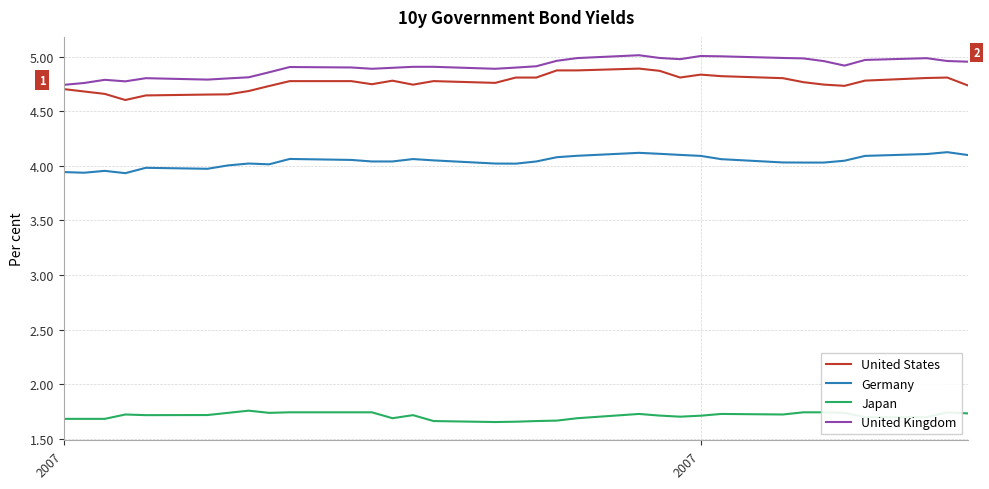

What is the difference between the maximum and minimum values in the United States series?

0.3